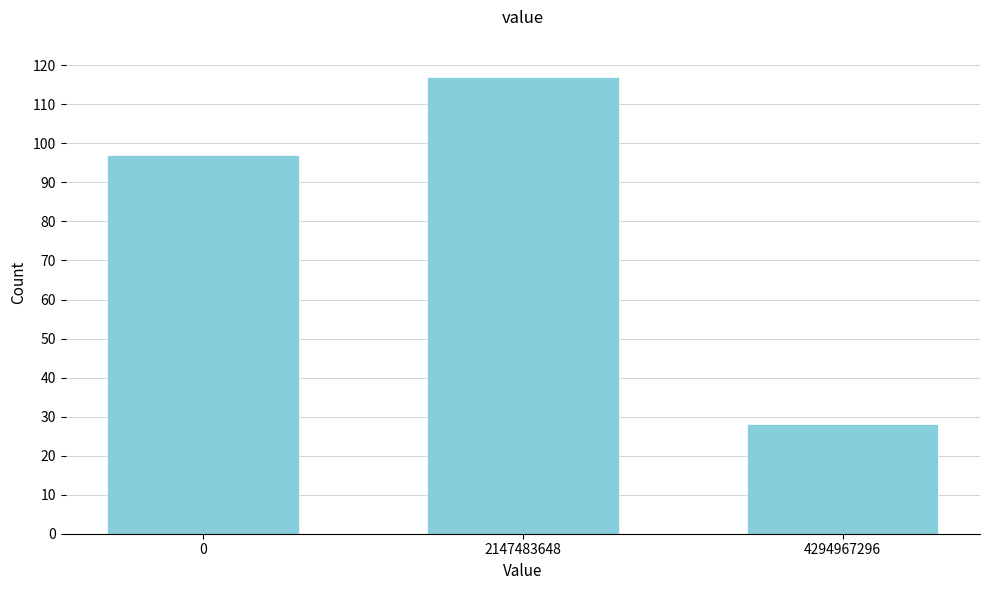

Reading left to right, transcribe all the data shown in this chart.

0=97	2147483648=117	4294967296=28